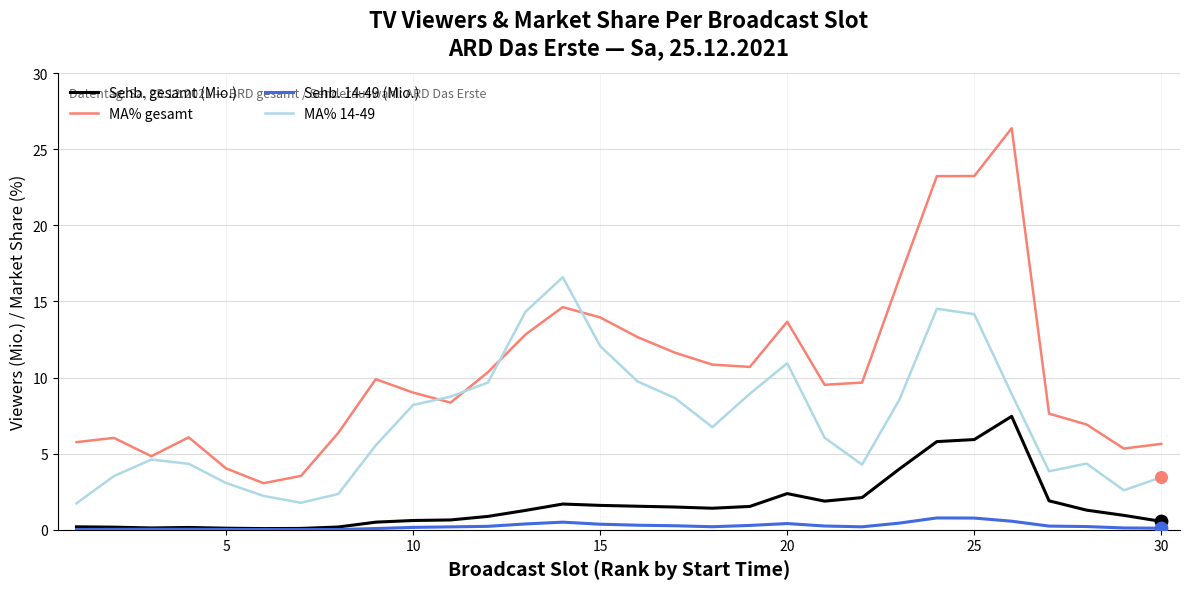

Which series has the largest total across all categories?

MA% gesamt